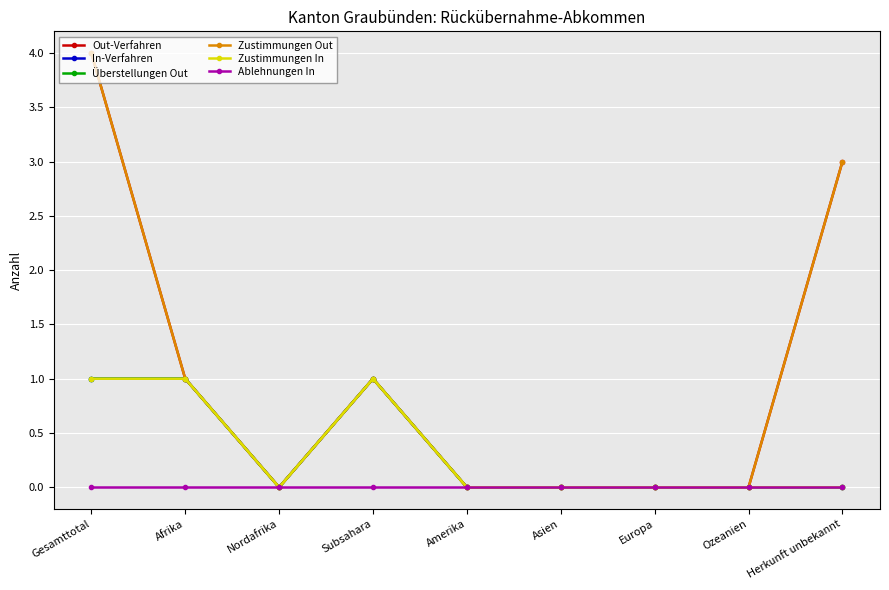

Does the chart have visible grid lines?

Yes